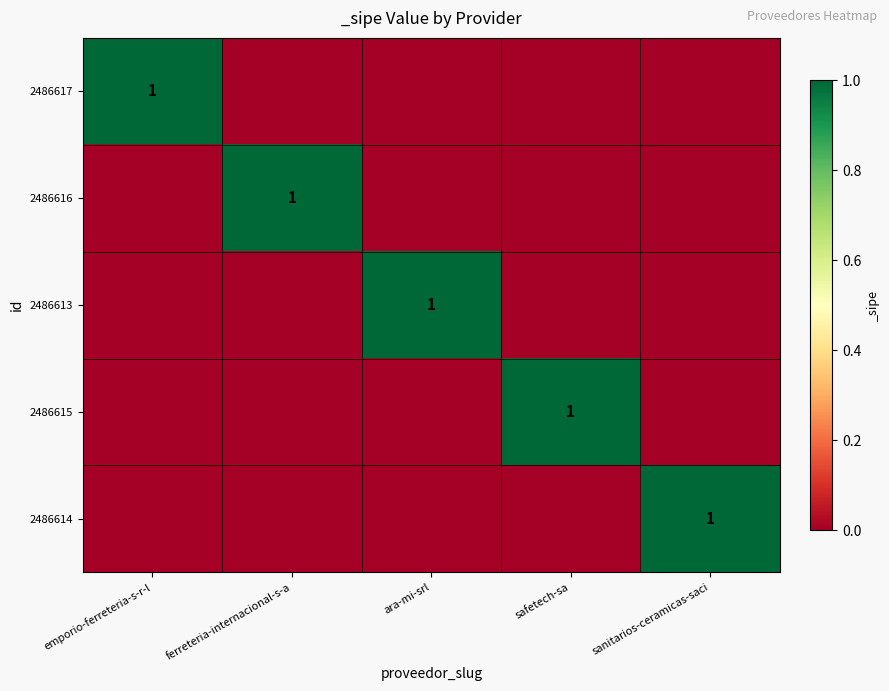

The 2486617 series shows 1 at emporio-ferreteria-s-r-l. True or false?

True